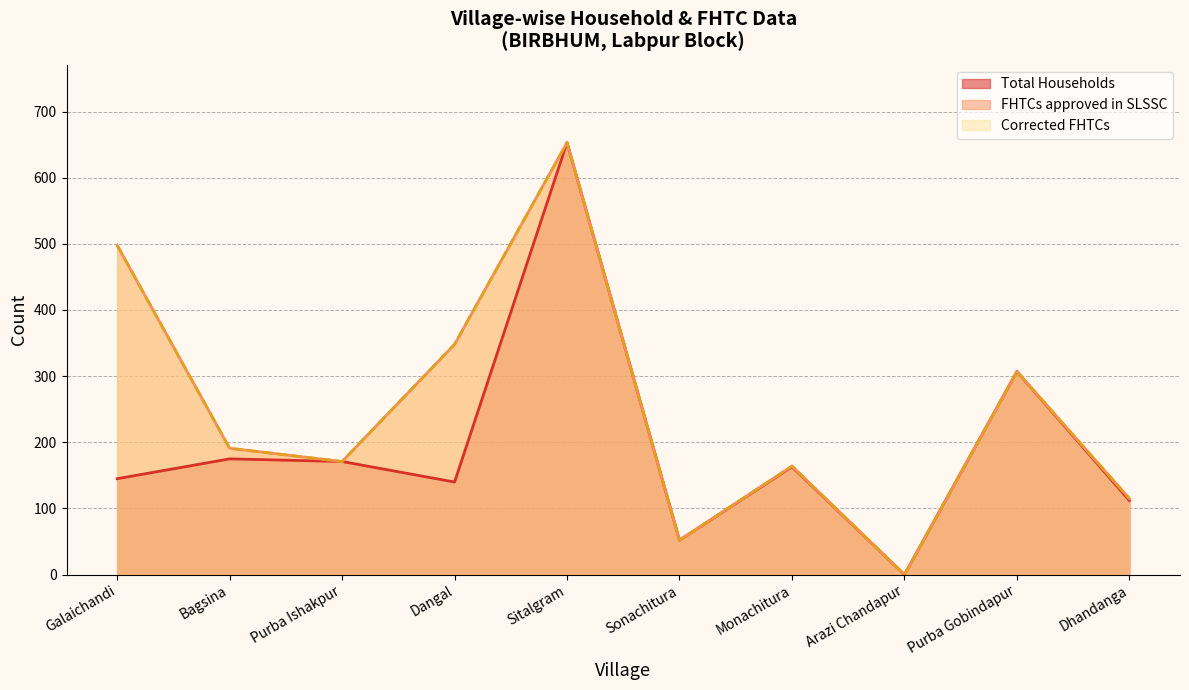

What is the difference between the maximum and second lowest values in the Total Households series?

601